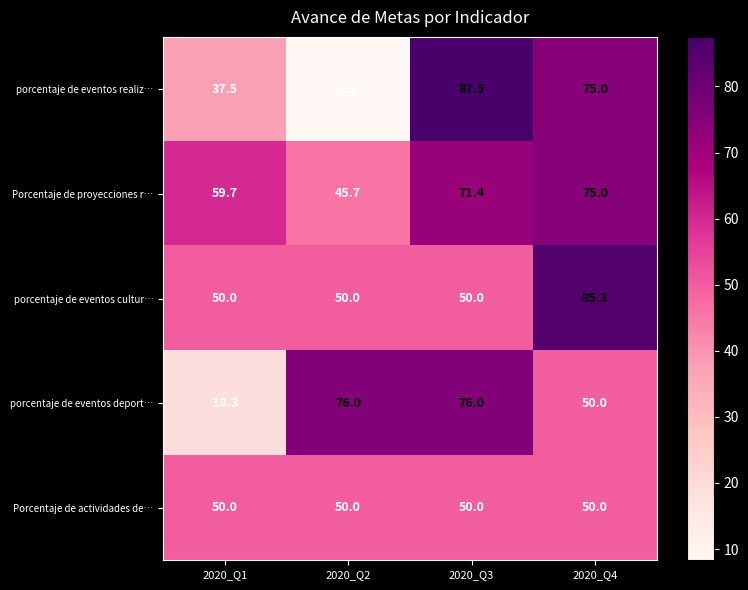

Which series has the largest range (max minus min)?

porcentaje de eventos realiz…